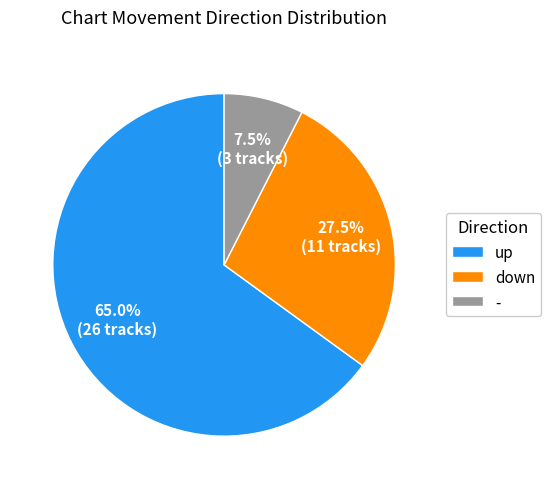

What is the total percentage of down and -?

35.0%